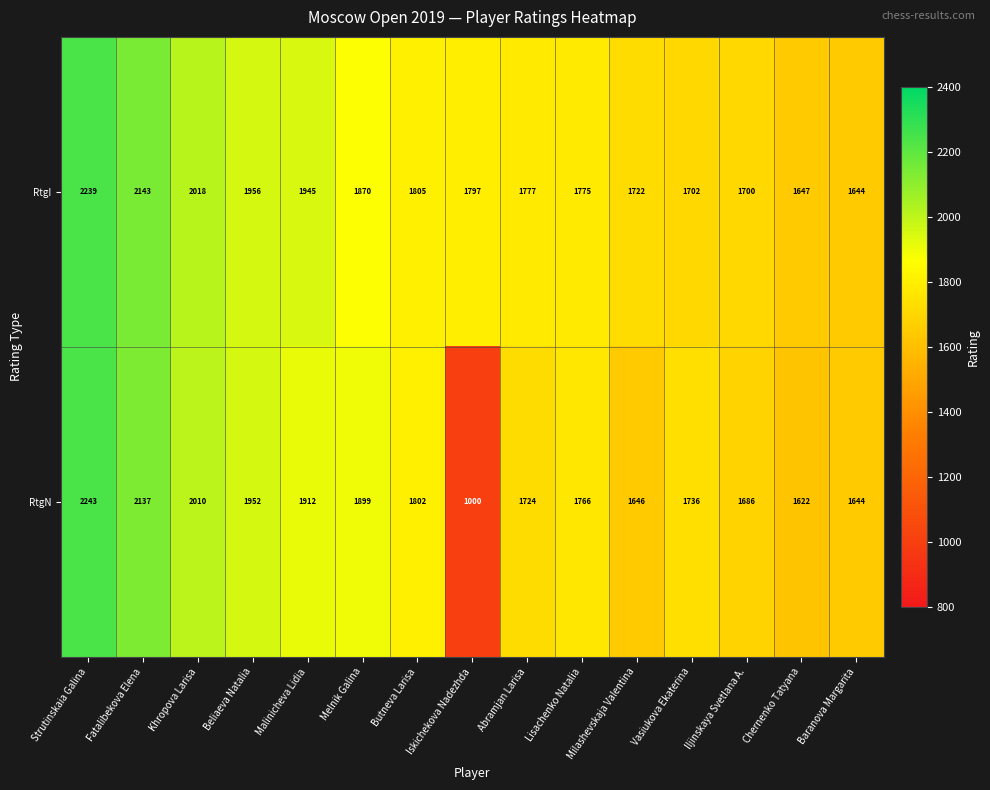

What is the spread (max minus min) of values at Abramjan Larisa?

53